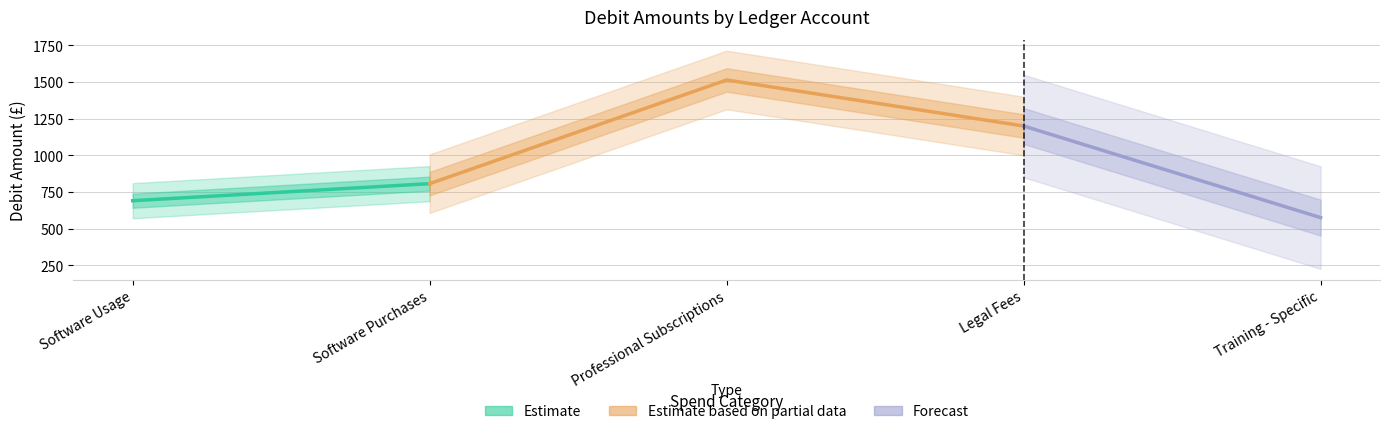

How many values are between 690 and 1200?

3